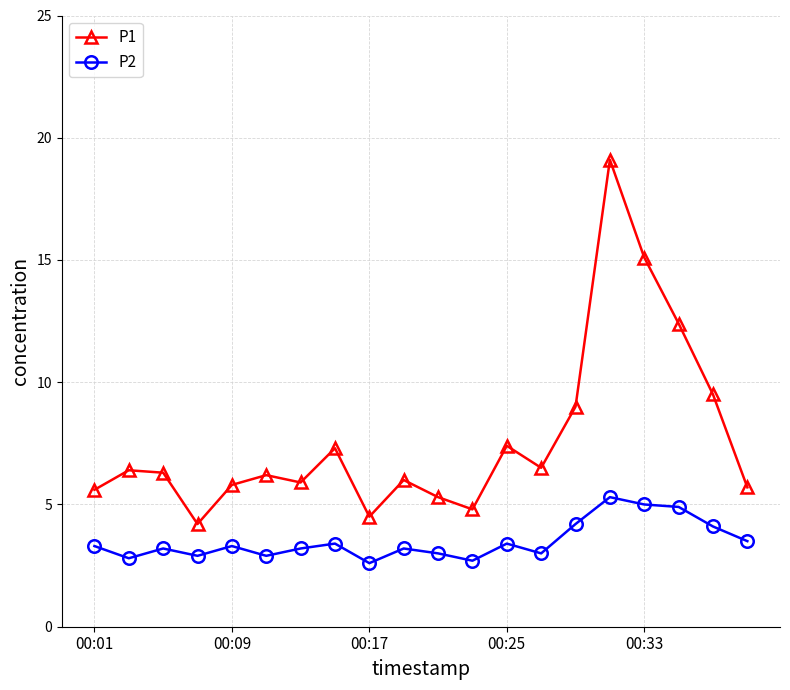

How many lines are shown in the chart?

2